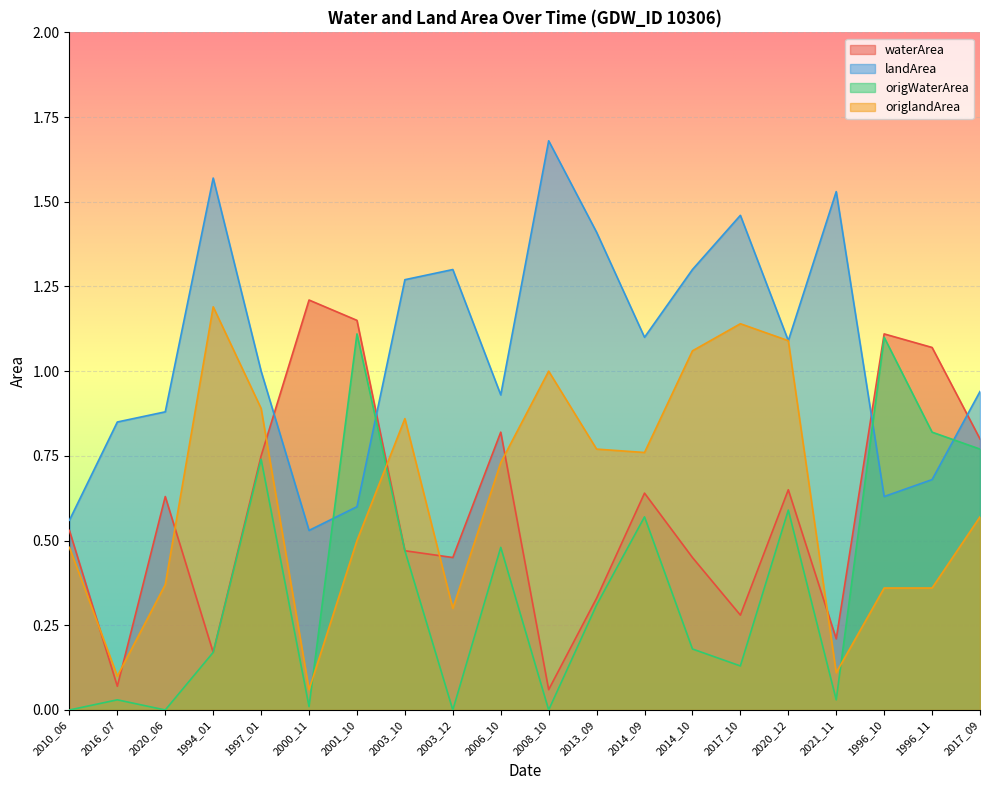

What is the label of the 3rd point from the right?

1996_10